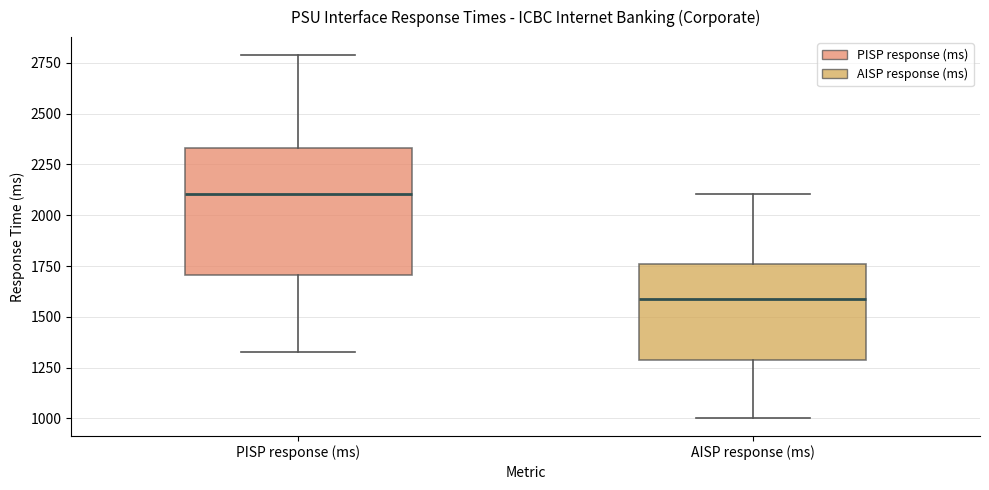

Reading left to right, read every box against the y-axis: the position of its median line, the range the box covers, and the ends of its whiskers. The values are not printed on the chart, so give them approximately, as read against the axis.

PISP response (ms): median 2100, box 1700 to 2350, whiskers 1350 to 2800
AISP response (ms): median 1600, box 1300 to 1750, whiskers 1000 to 2100